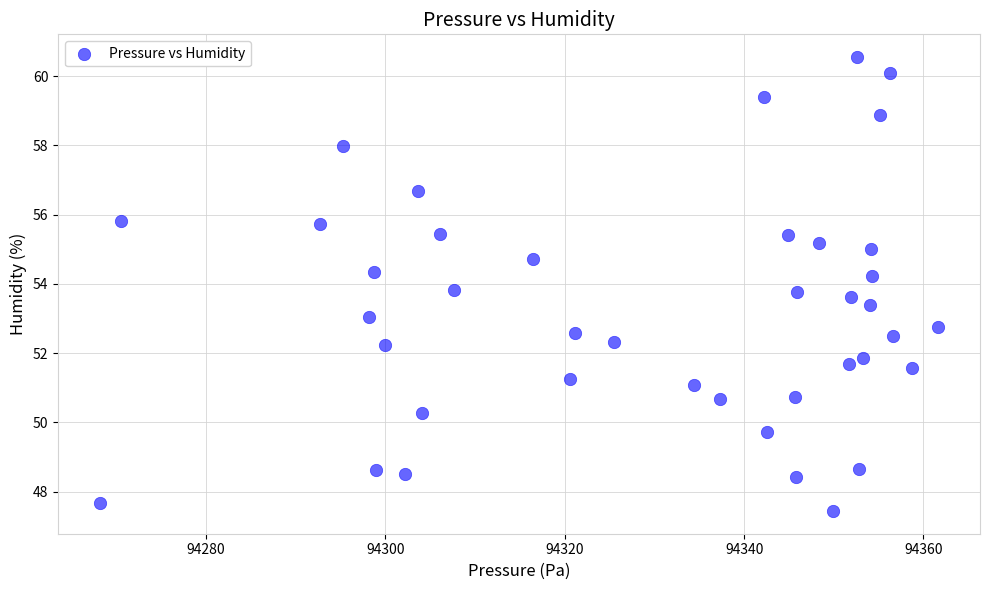

What is the range of Y values (max minus min)?

13.1